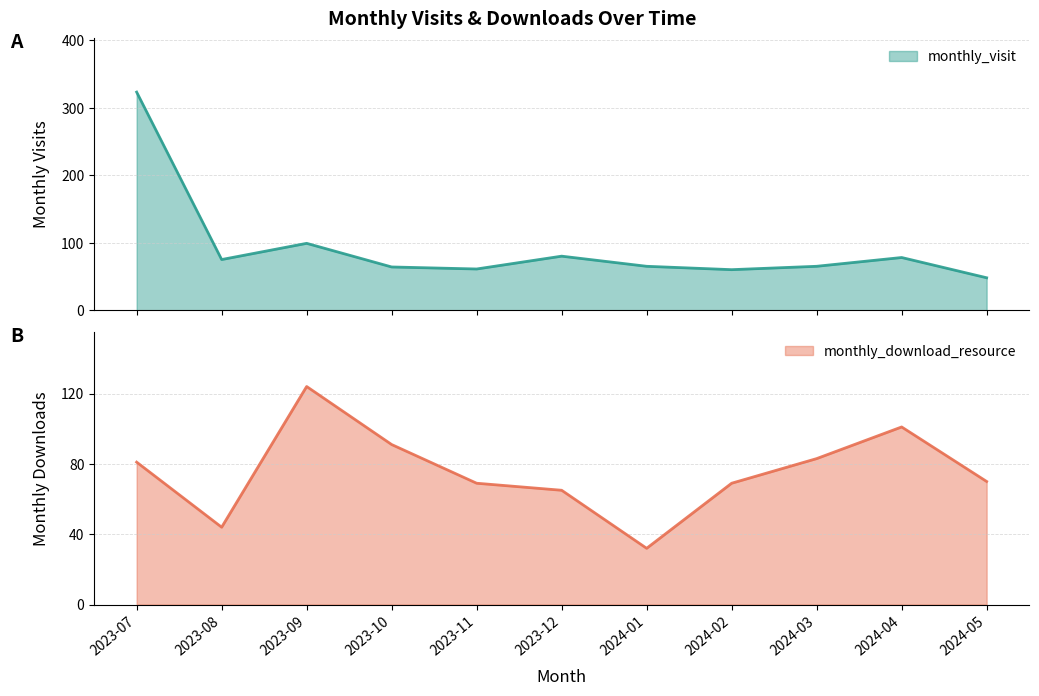

What is the average value of the monthly_visit series?

93